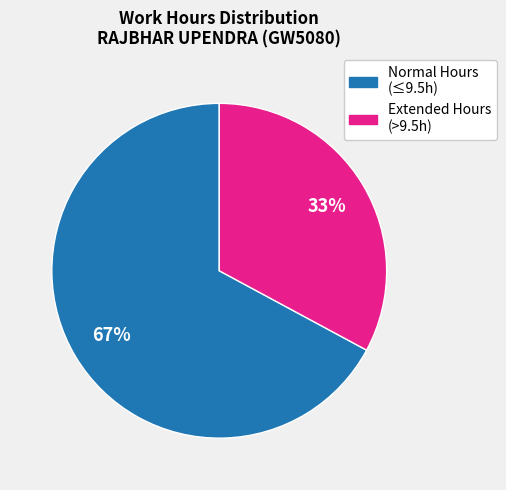

Is there a majority slice in this chart?

Yes